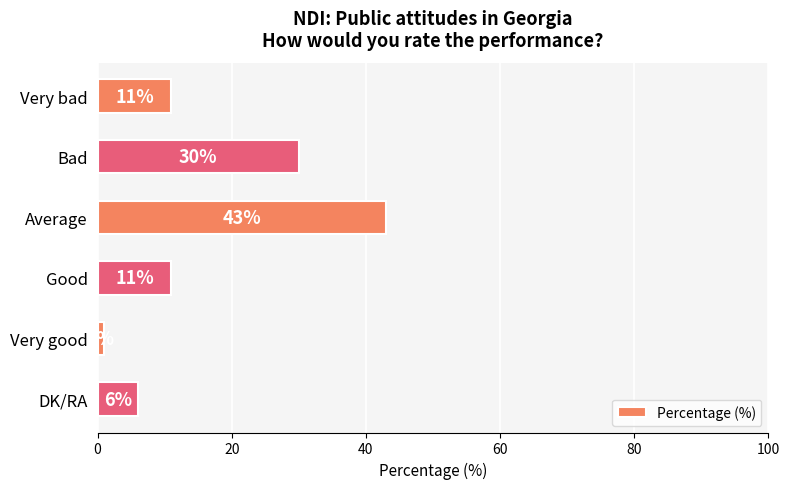

Is it true that the value at DK/RA is 6?

True